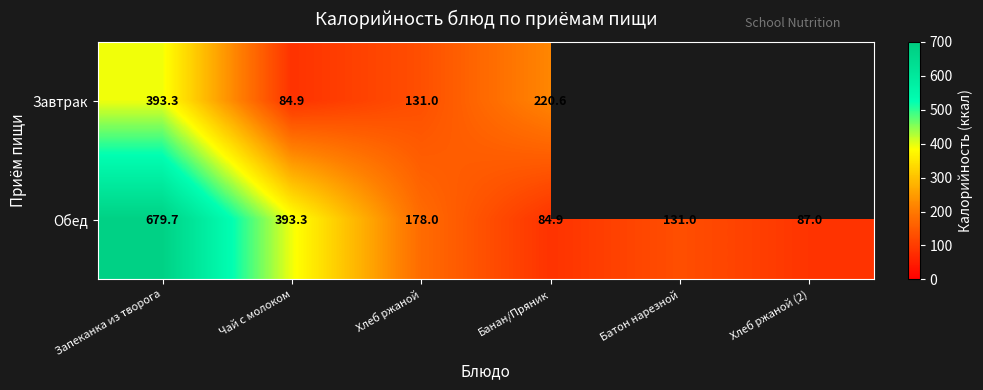

True or false: Завтрак has a value of 131.0 at Хлеб ржаной.

True